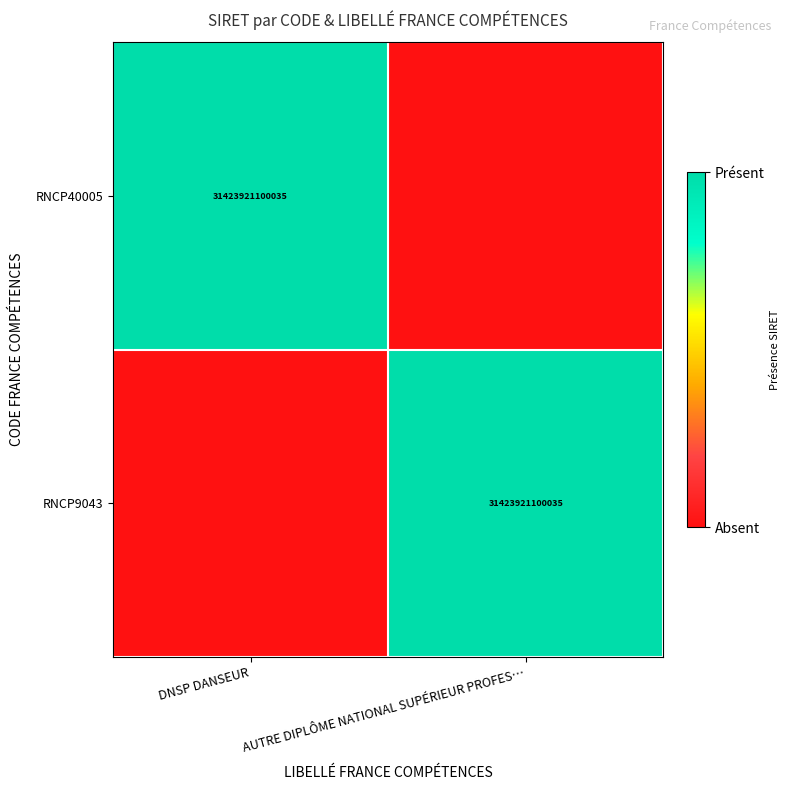

At which category is the sum across all series the highest?

DNSP DANSEUR